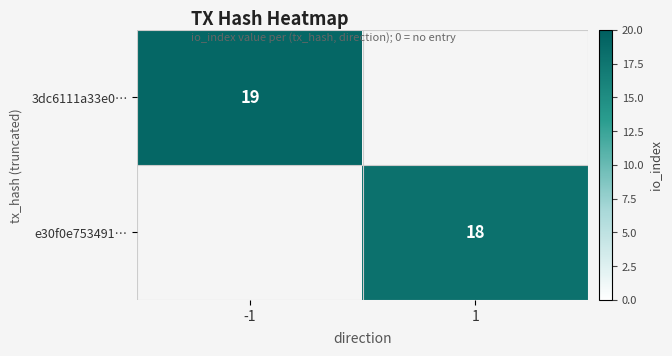

True or false: 3dc6111a33e0… has a value of 19 at -1.

True